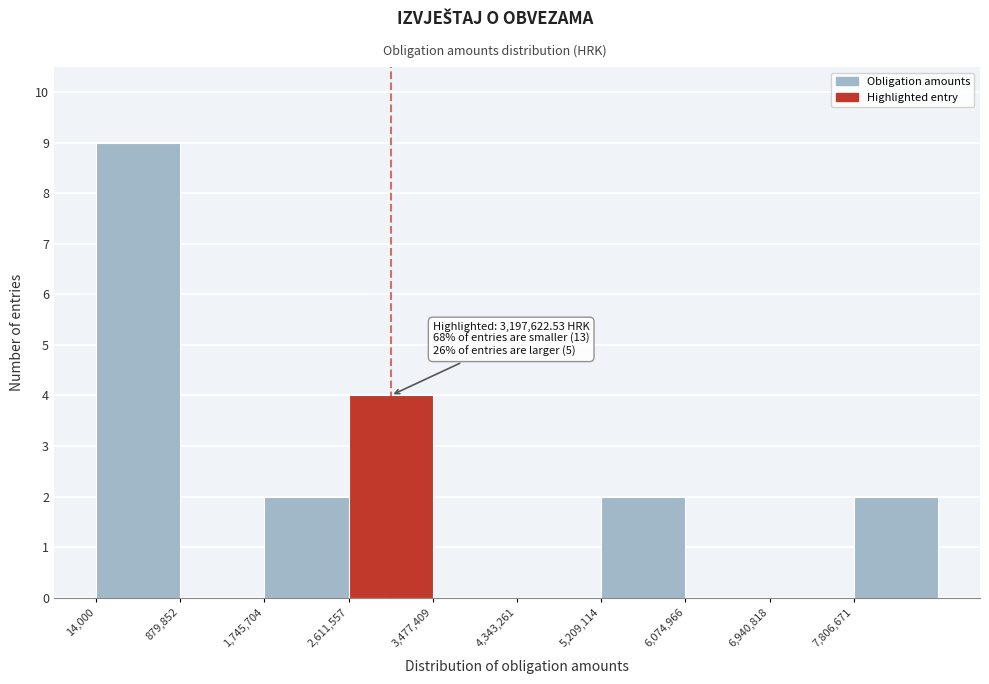

Over which range of the x-axis is the bar tallest?

0 to 900000